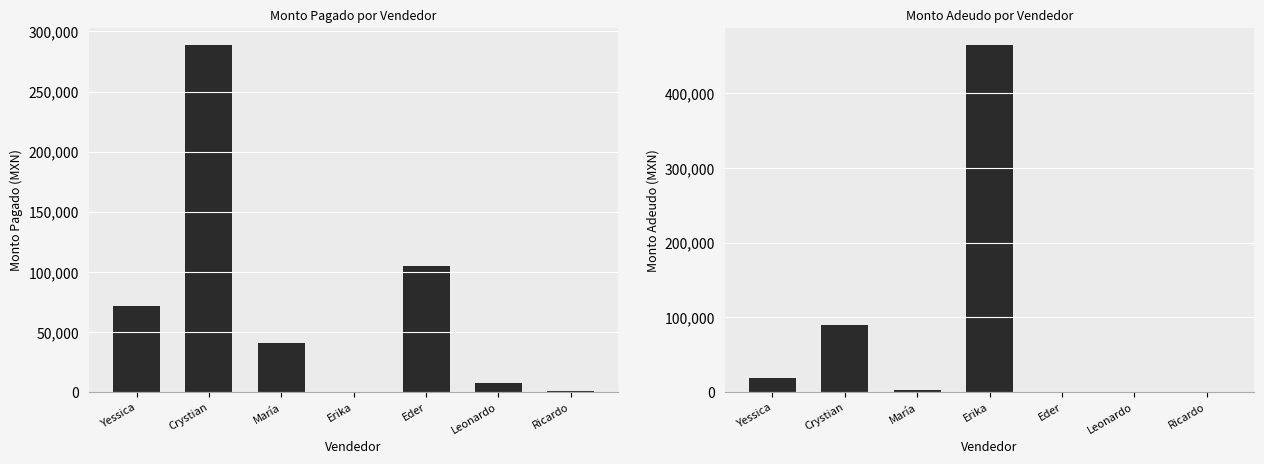

What is the spread (max minus min) of values at Leonardo?

7418.0